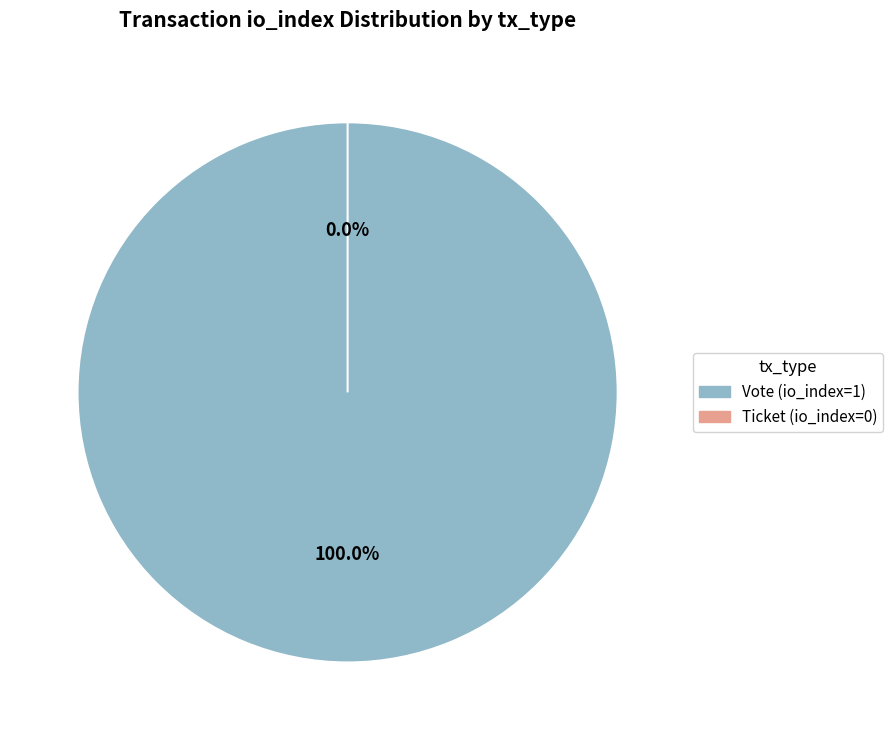

Rank the categories by value from lowest to highest.

Ticket (io_index=0), Vote (io_index=1)